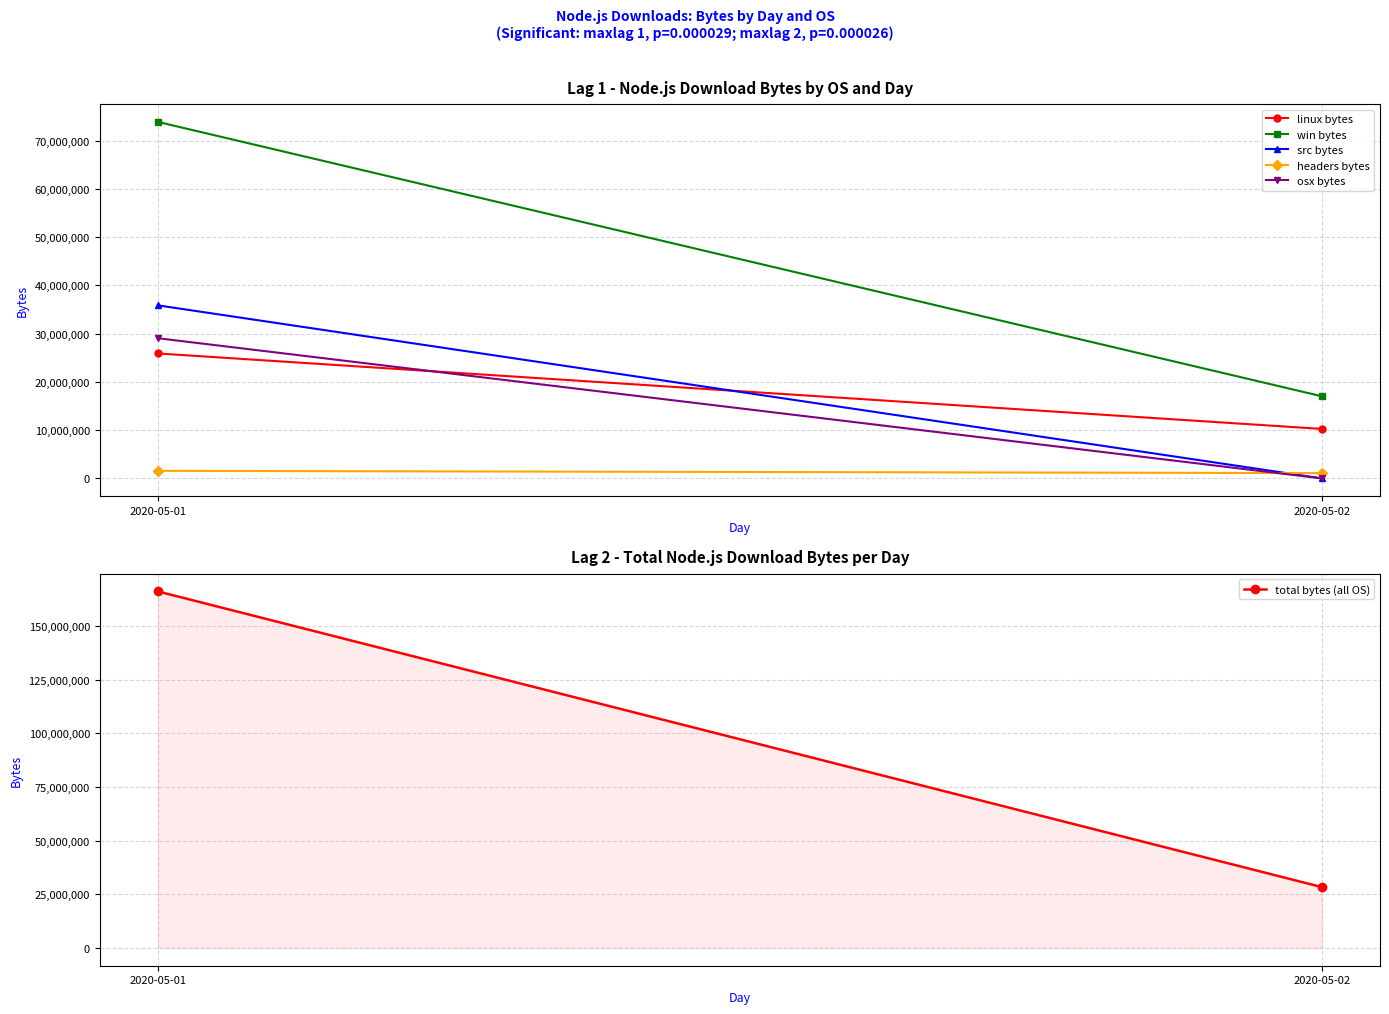

Reading left to right, list all the values displayed in this chart.

linux bytes: 25888792	10247980
win bytes: 73870786	17017443
src bytes: 35854960	0
headers bytes: 1562467	1094588
osx bytes: 29039757	0
total bytes (all OS): 166216762	28360011